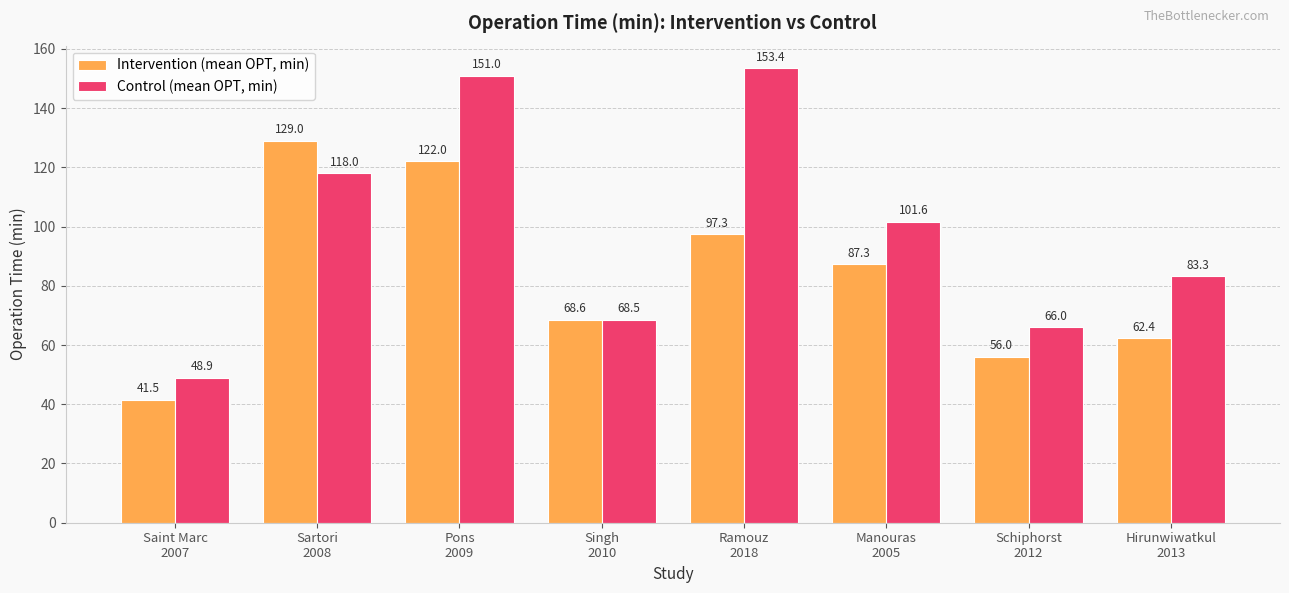

Which category has the highest value across all series?

Ramouz
2018